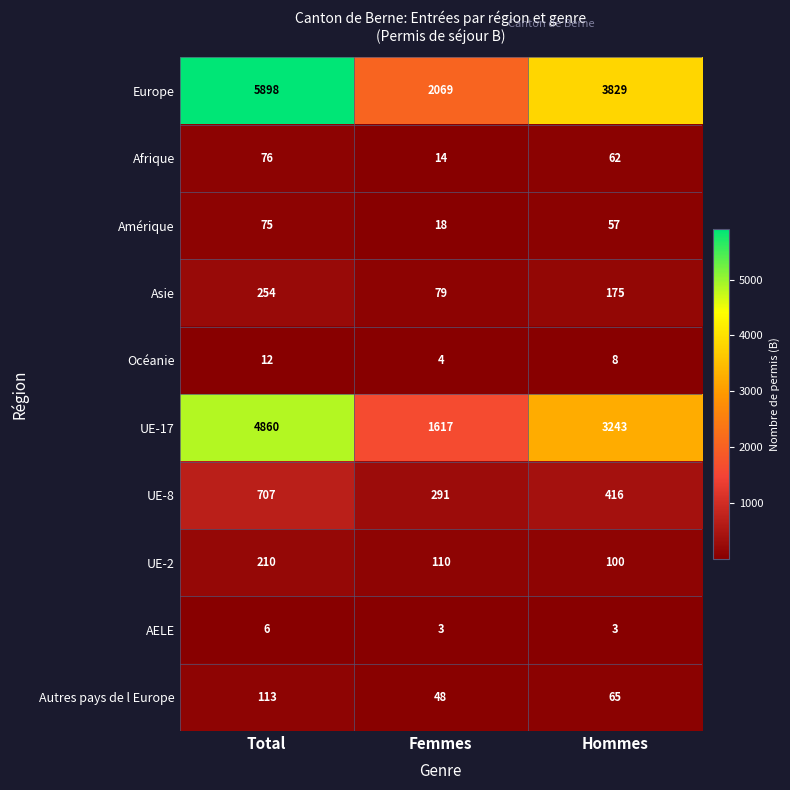

At how many categories does at least one series exceed 1769?

3